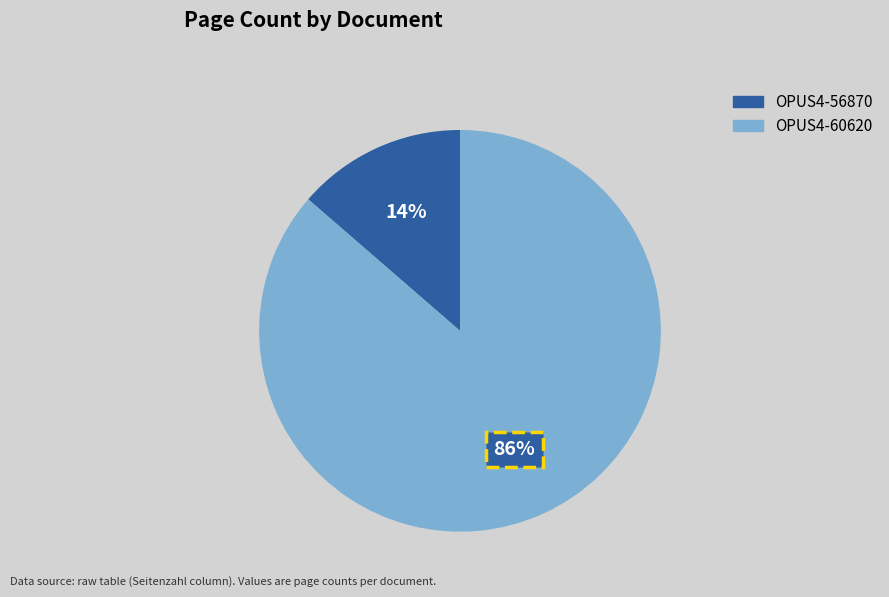

Which slice is the smallest?

OPUS4-56870